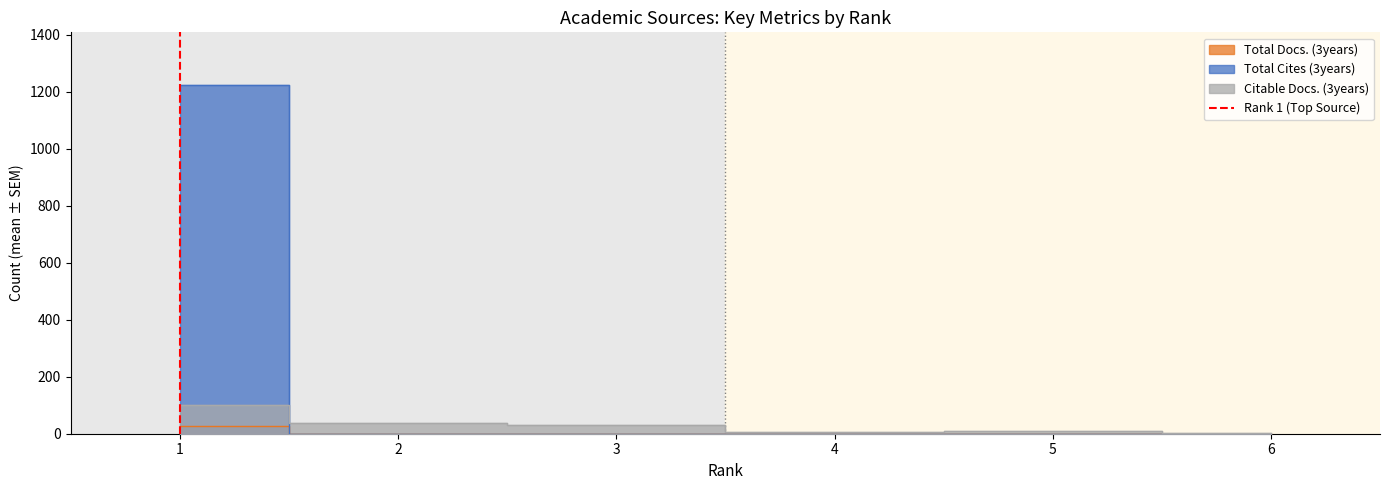

Does the chart have visible grid lines?

No